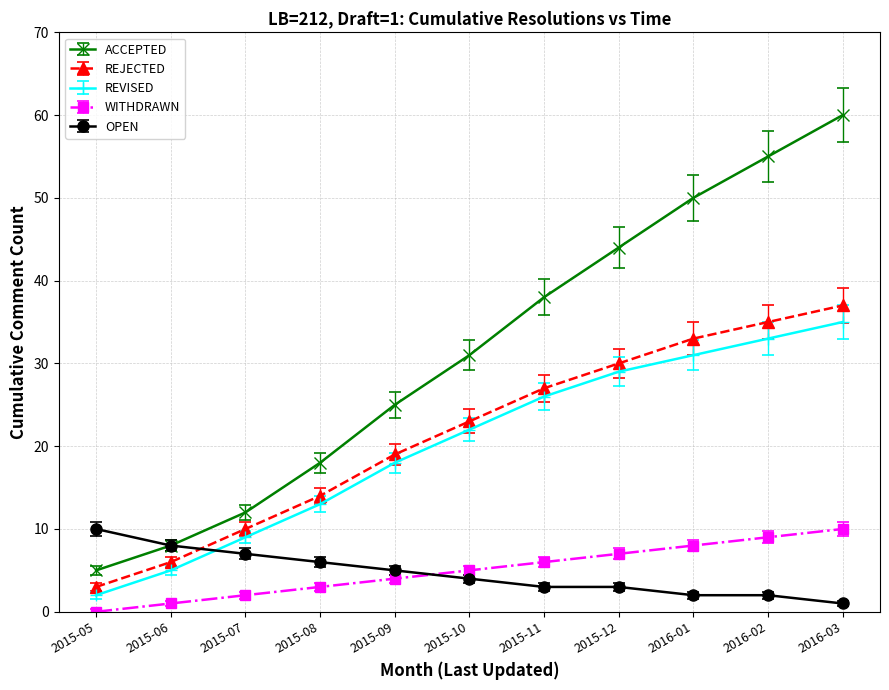

How many lines are shown in the chart?

5